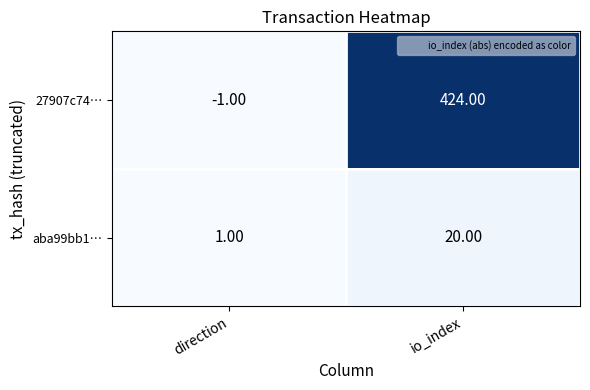

At which category is the sum across all series the highest?

io_index